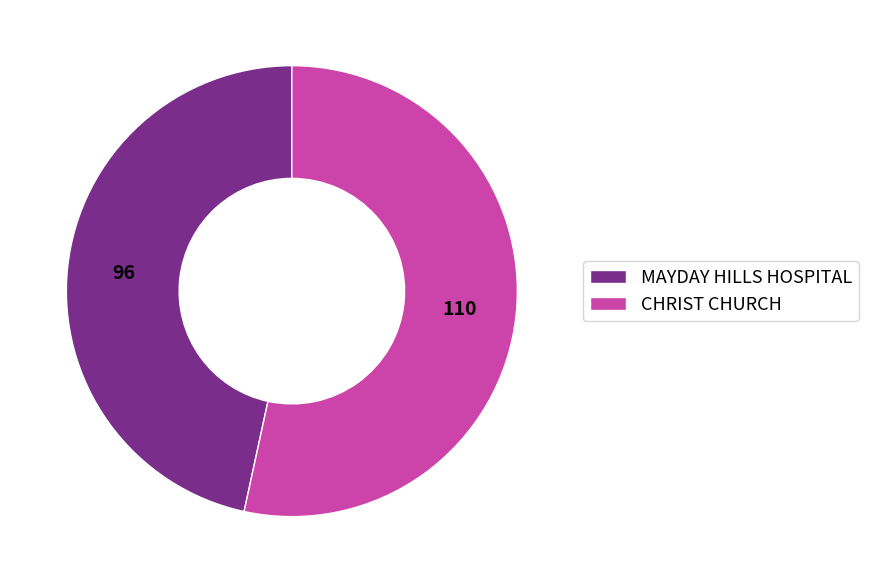

Rank the categories by value from highest to lowest.

CHRIST CHURCH, MAYDAY HILLS HOSPITAL